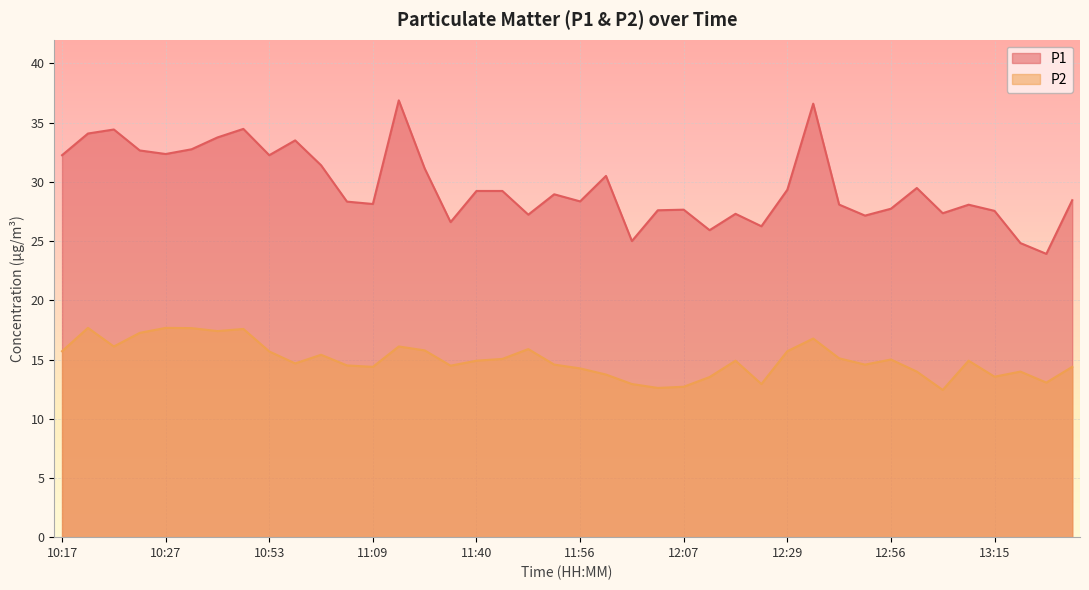

What is the total value across all series at 13:21?

37.0